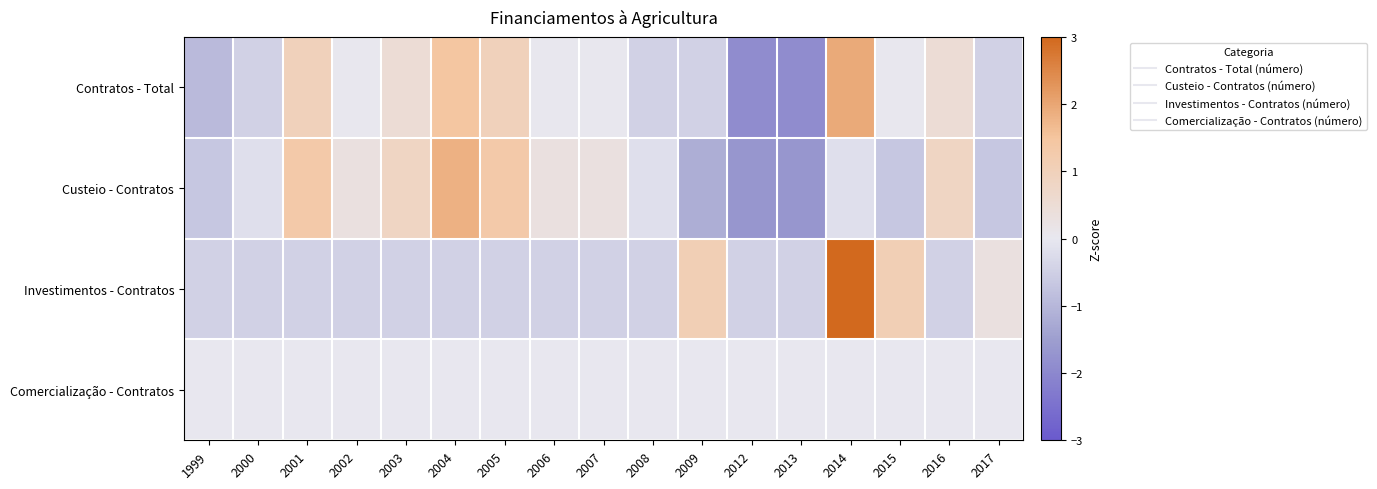

At how many categories does at least one series exceed 2?

1